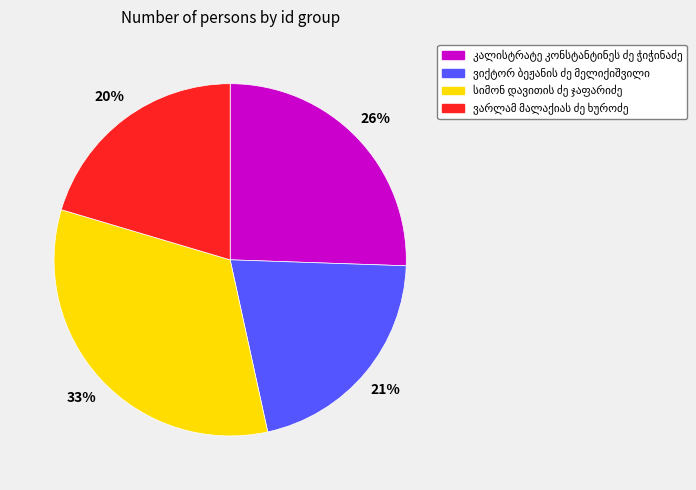

To the nearest percent, what is the average slice percentage?

25%